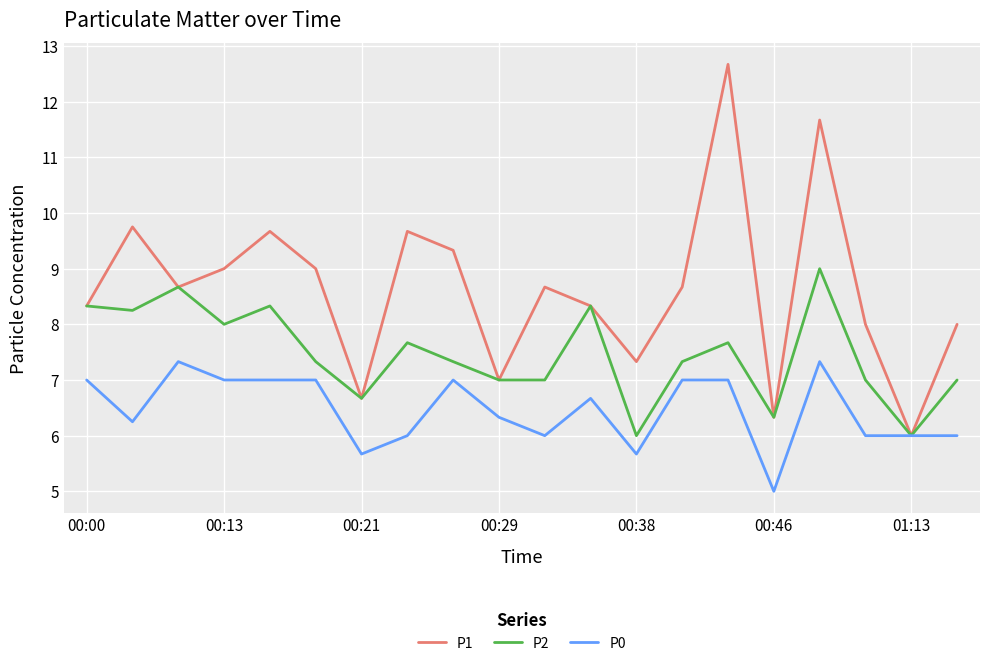

What is the minimum value shown in the chart?

5.0